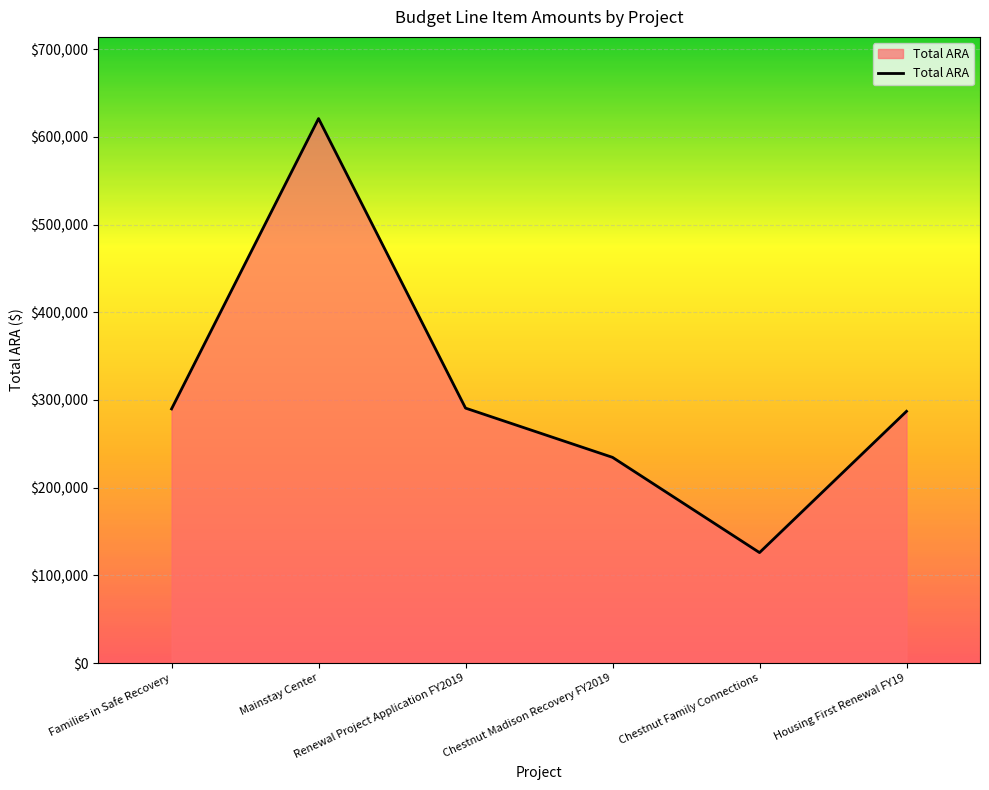

What is the maximum value shown in the chart?

620780